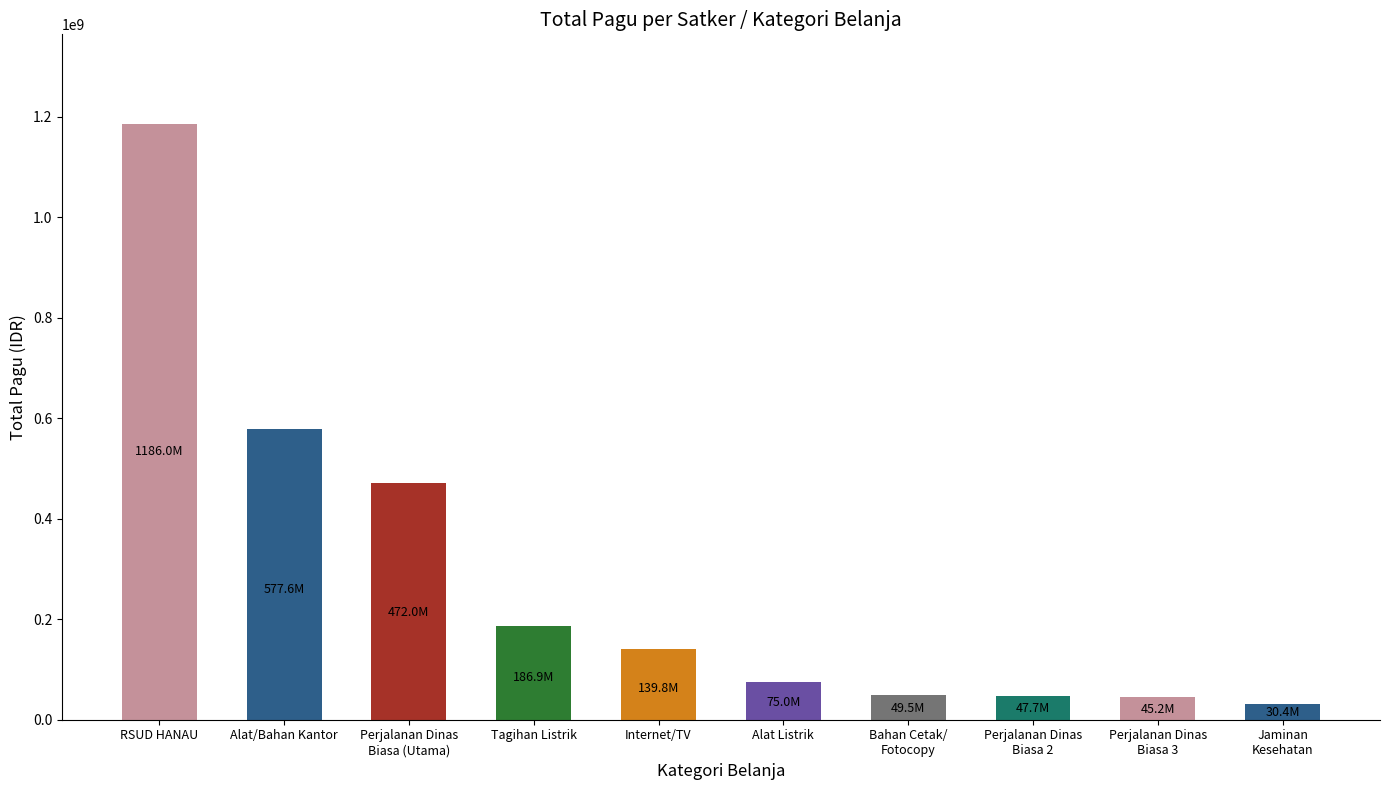

Rank the categories by value from lowest to highest.

Badan Kepegawaian Daerah
(Jaminan Kesehatan), Badan Kepegawaian Daerah
(Perjalanan Dinas 3), Badan Kepegawaian Daerah
(Perjalanan Dinas 2), Badan Kepegawaian Daerah
(Bahan Cetak), Badan Kepegawaian Daerah
(Alat Listrik), Badan Kepegawaian Daerah
(Internet/TV), Badan Kepegawaian Daerah
(Tagihan Listrik), Badan Kepegawaian Daerah
(Perjalanan Dinas), Badan Kepegawaian Daerah
(Alat/Bahan), RSUD HANAU (BLUD)